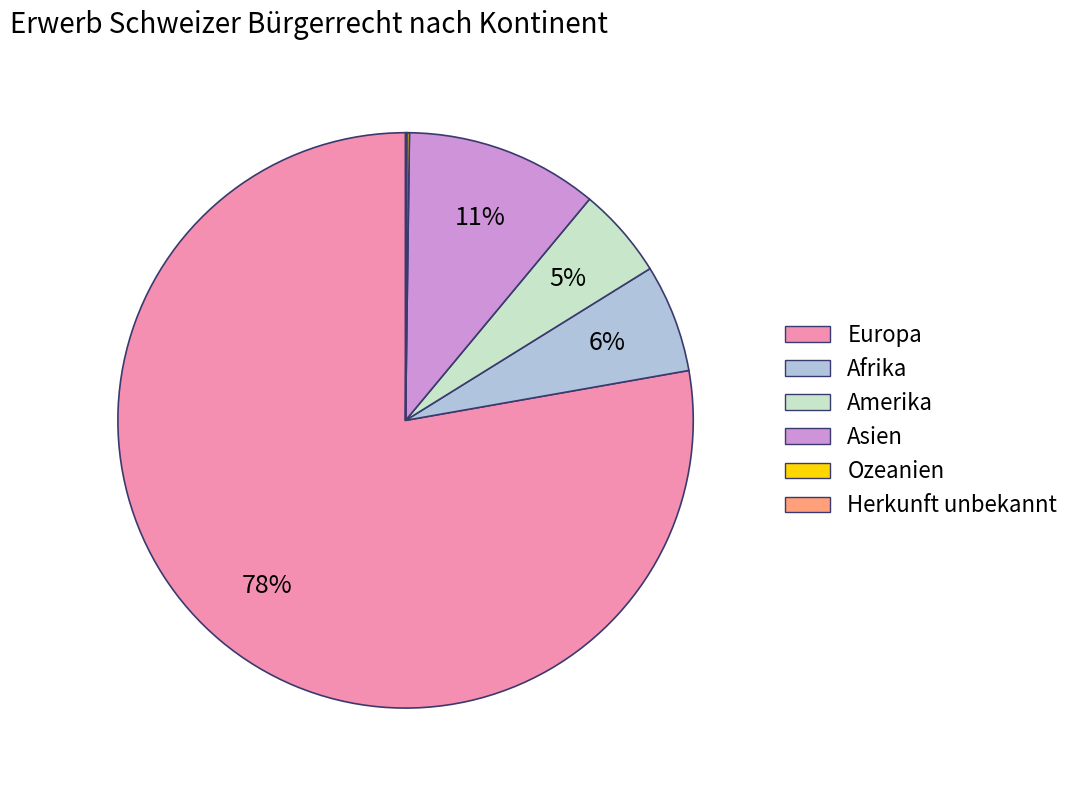

Is Europa the majority of the pie?

Yes